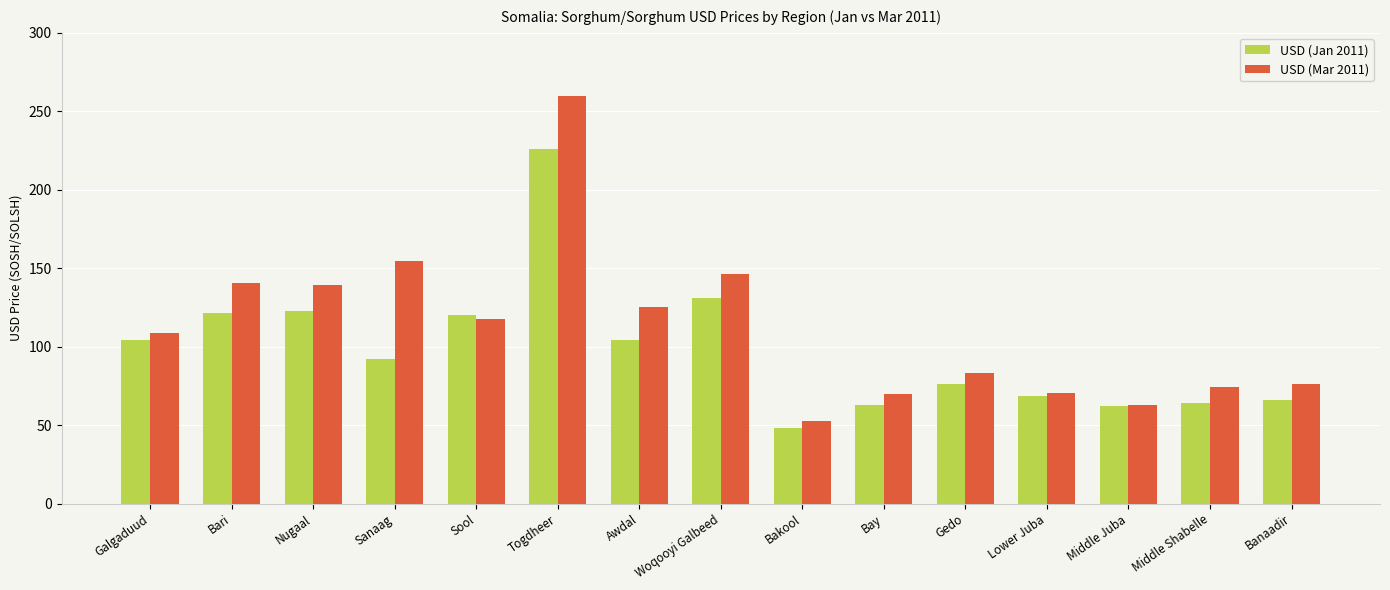

List the series in order of their overall mean, lowest first.

USD (Jan 2011), USD (Mar 2011)